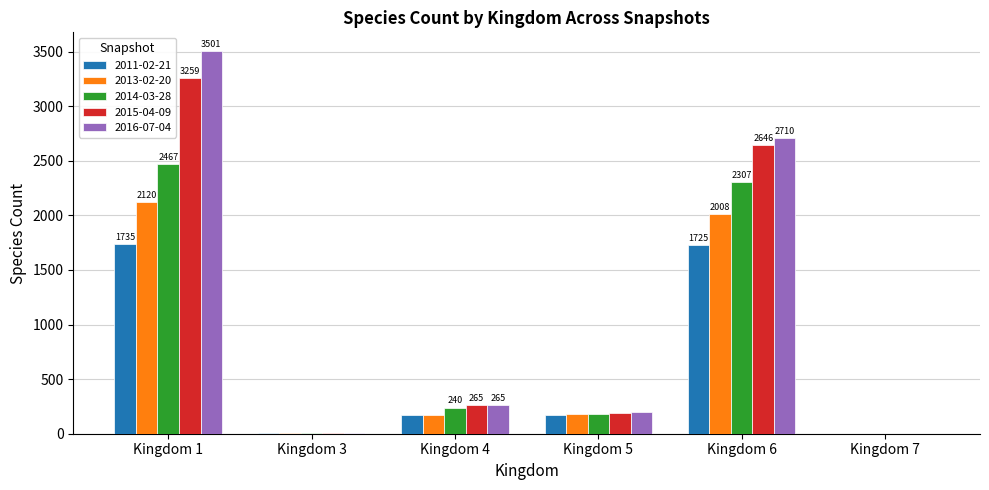

Is it true that 2013-02-20 equals 2120 at Kingdom 1?

True